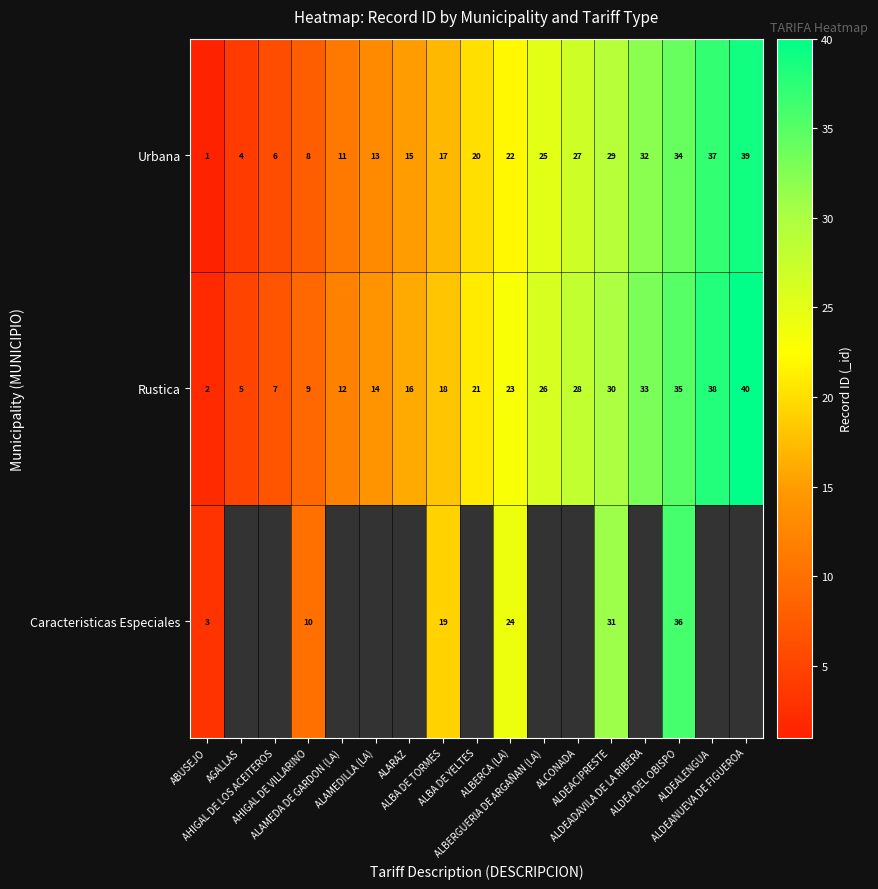

At how many categories does at least one series exceed 25?

7